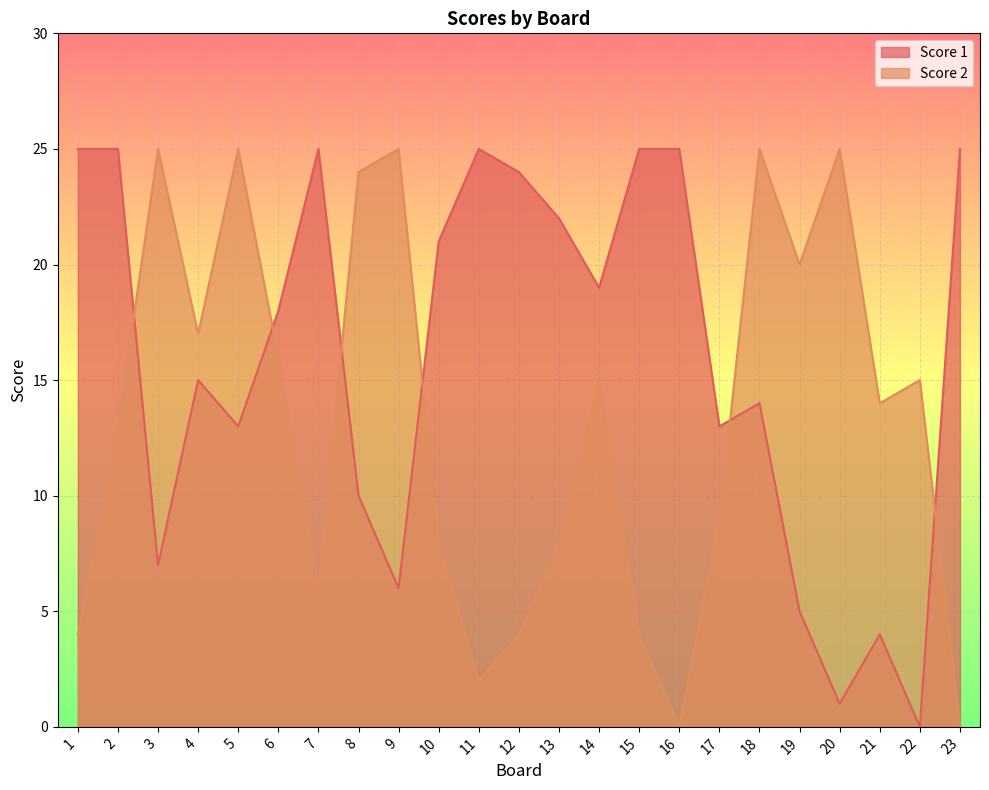

Reading left to right, transcribe all the data shown in this chart.

Score 1: 25	25	7	15	13	18	25	10	6	21	25	24	22	19	25	25	13	14	5	1	4	0	25
Score 2: 4	13	25	17	25	16	6	24	25	8	2	4	8	15	4	0	9	25	20	25	14	15	0